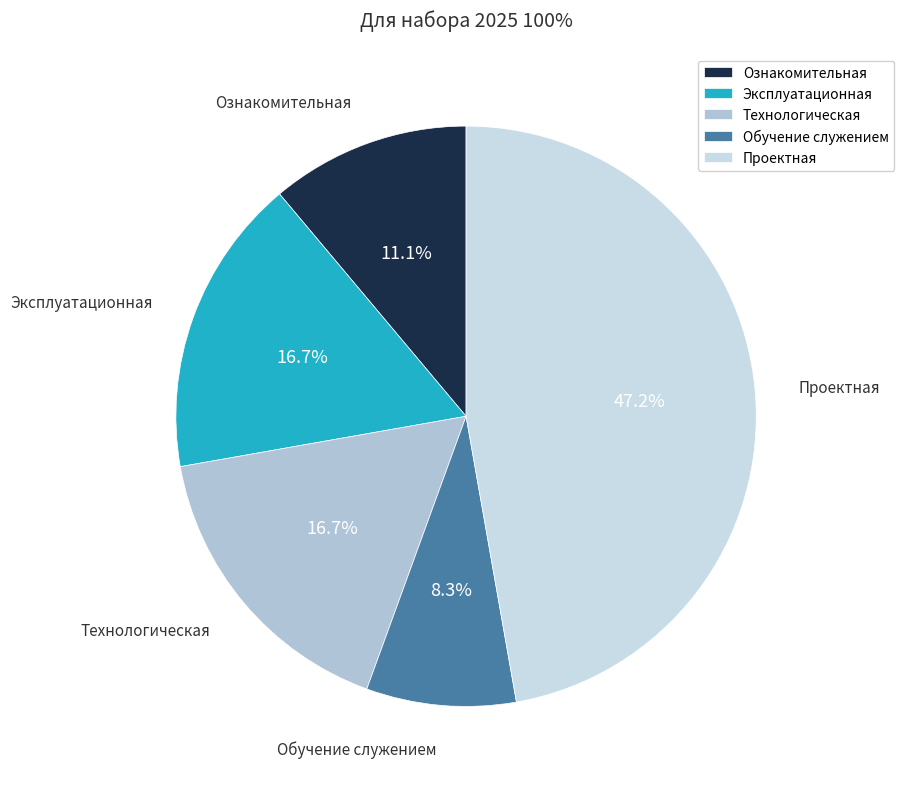

Which slice is the largest?

Проектная